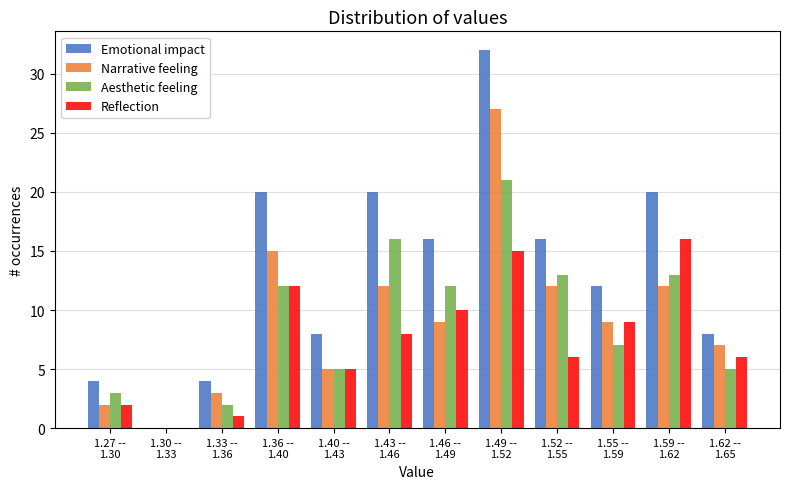

What is the highest value of the Aesthetic feeling series?

21